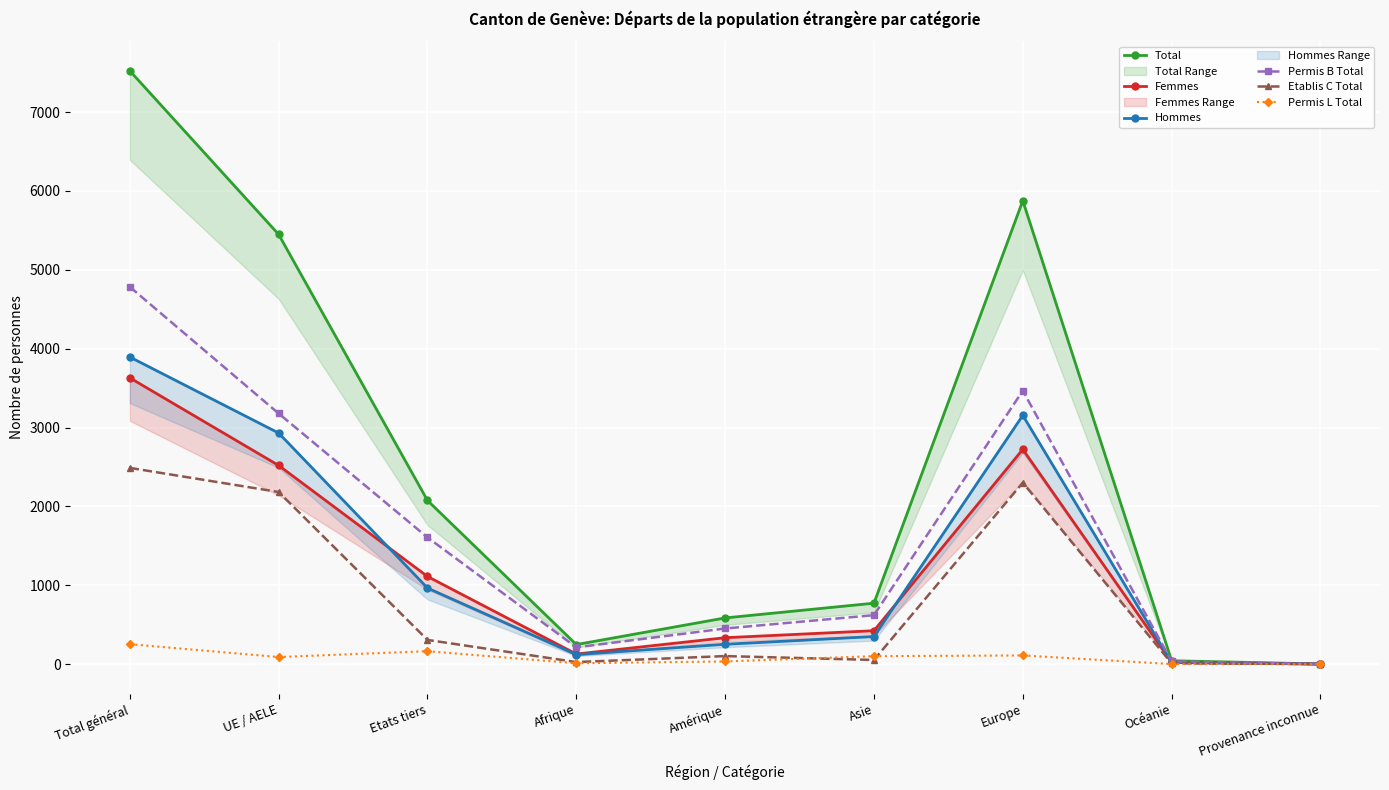

At which category is the sum across all series the highest?

Total général